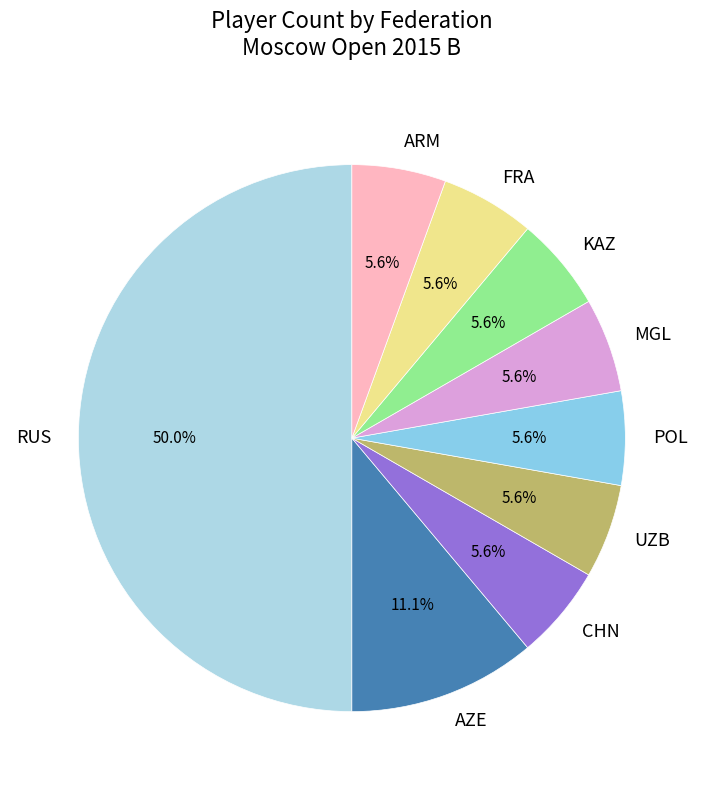

True or false: RUS accounts for 1% of the total.

False